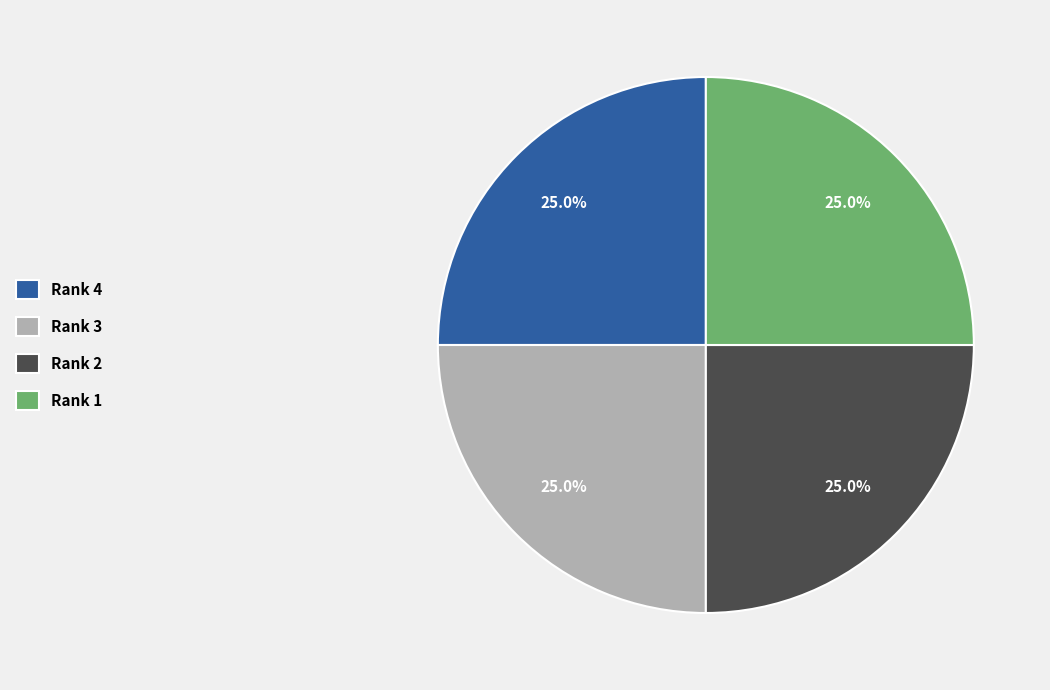

What is the total percentage of Rank 1 and Rank 2?

50.0%